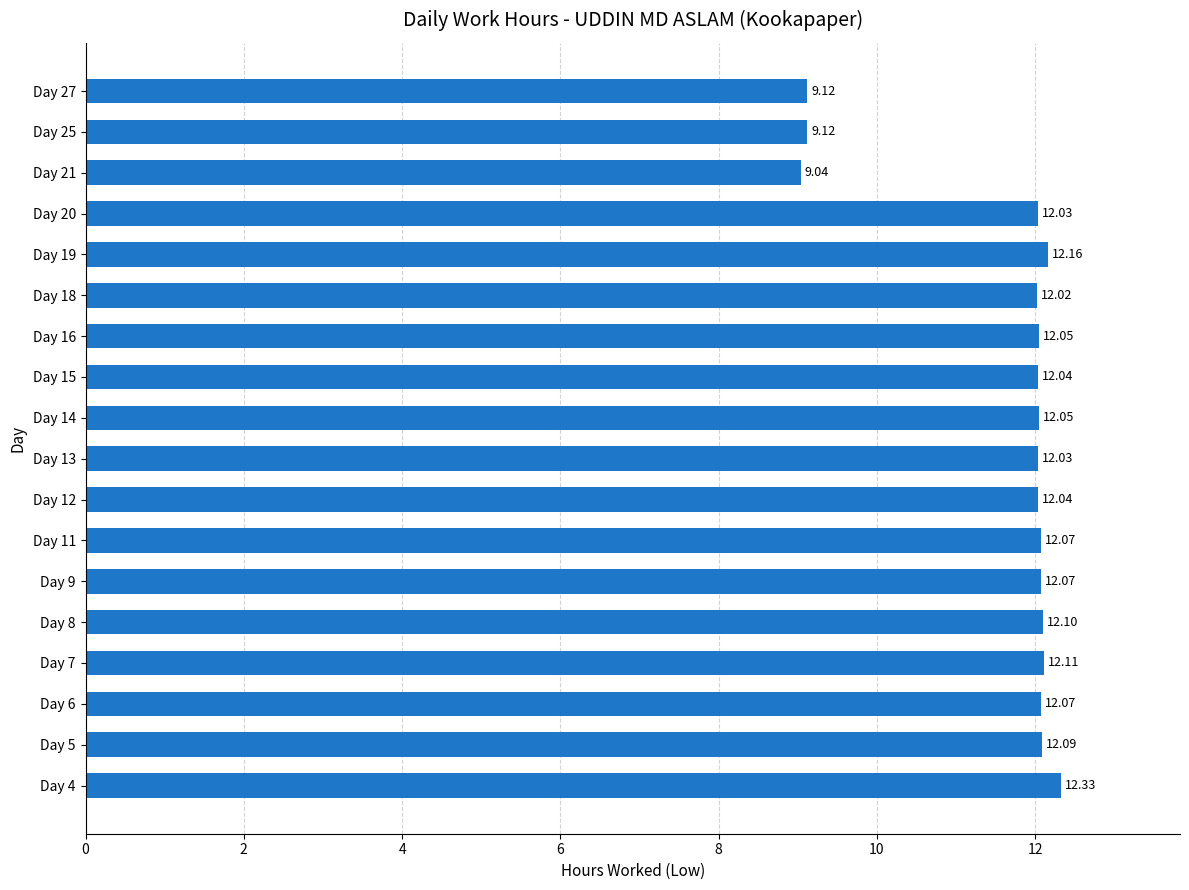

How many data points does each series have?

18